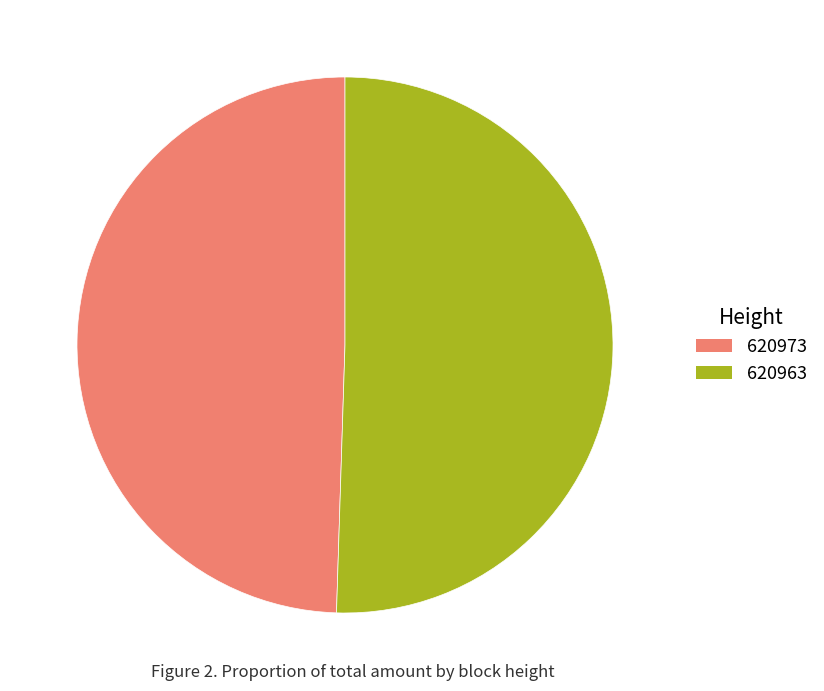

Rank the categories by value from lowest to highest.

620973, 620963